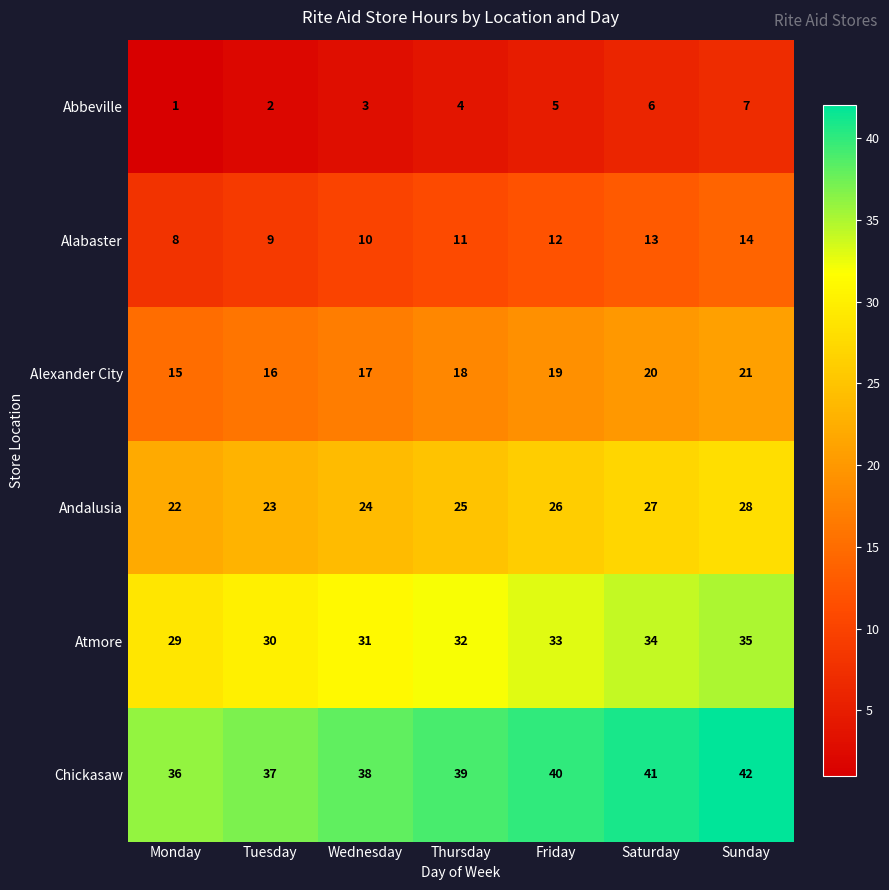

Where is Chickasaw nearest to the value 39?

Thursday